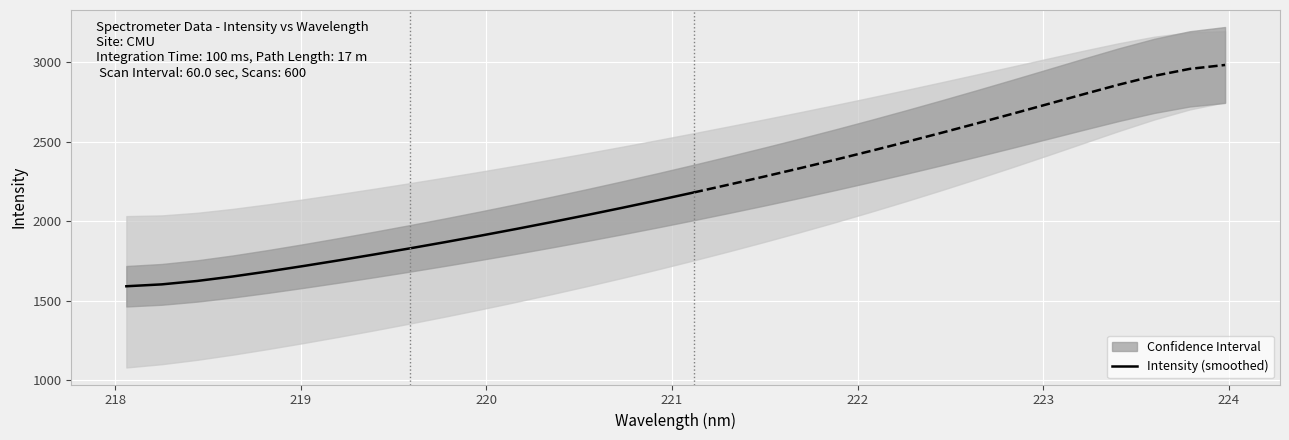

What is the lowest value of the Intensity (smoothed) series?

1591.7